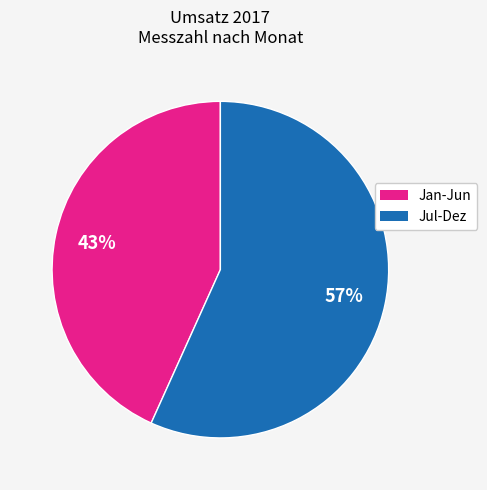

Does any single category account for the majority?

Yes